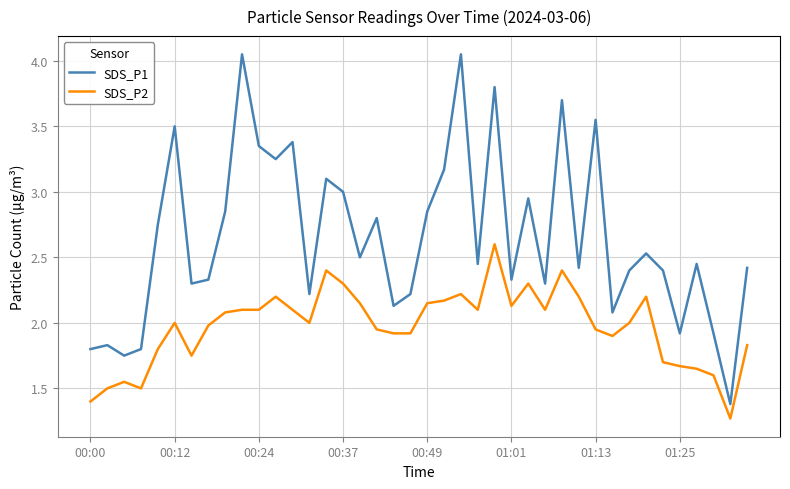

Which series has the widest spread of values?

SDS_P1